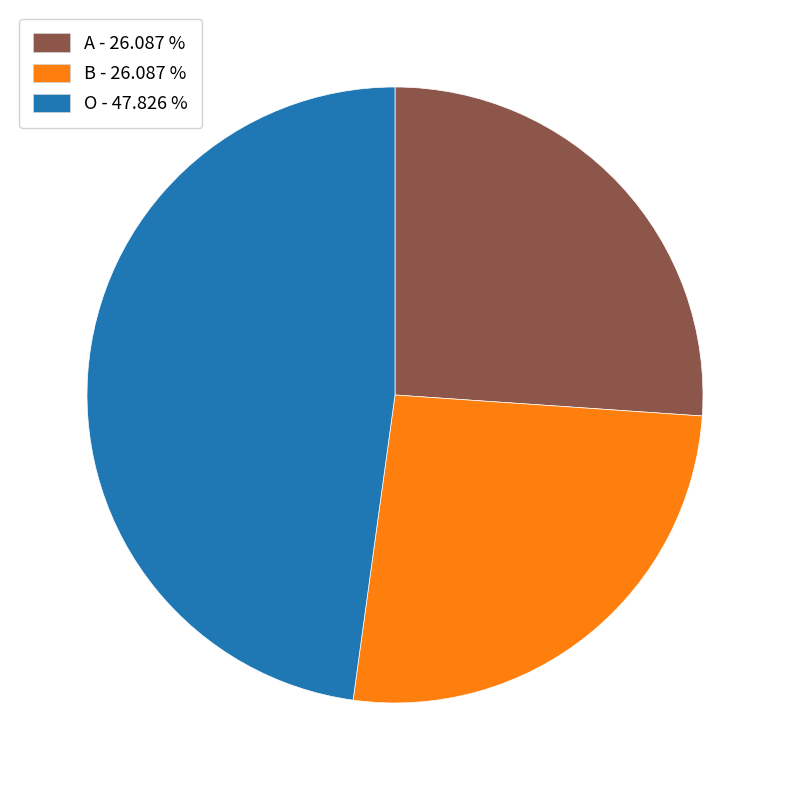

Is there a majority slice in this chart?

No